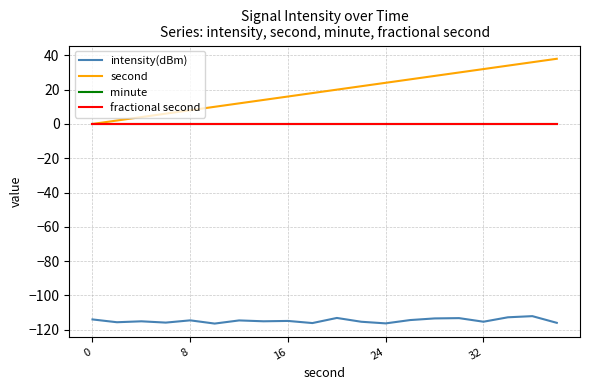

True or false: fractional second and intensity(dBm) cross at least once.

False